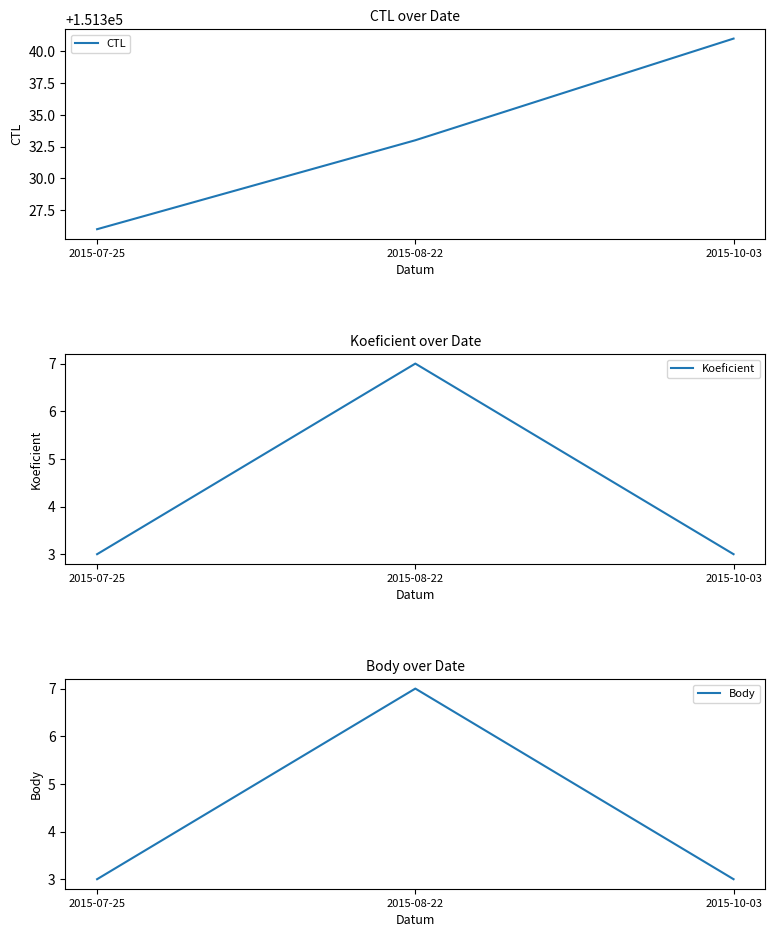

What is the label of the 1st point from the right?

2015-10-03